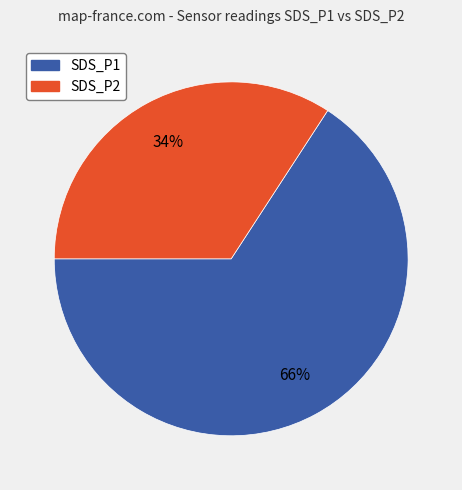

Does SDS_P1 account for over 50% of the chart?

Yes